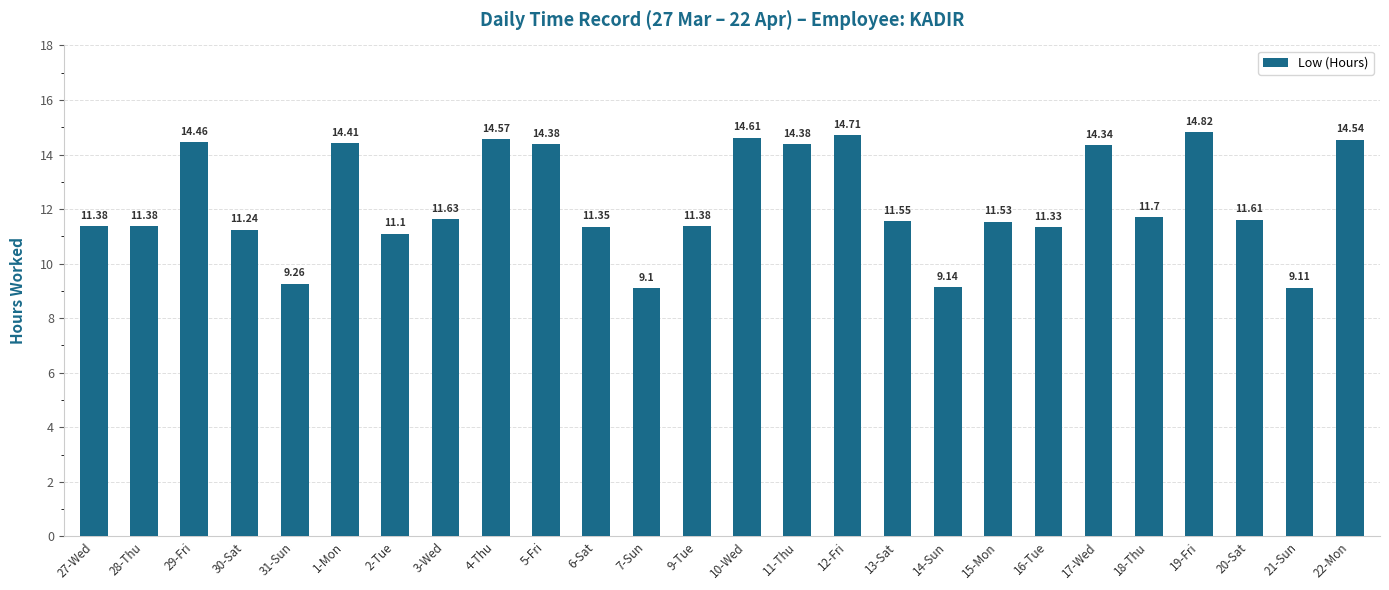

The chart shows a value of 17.1 at 9-Tue. True or false?

False